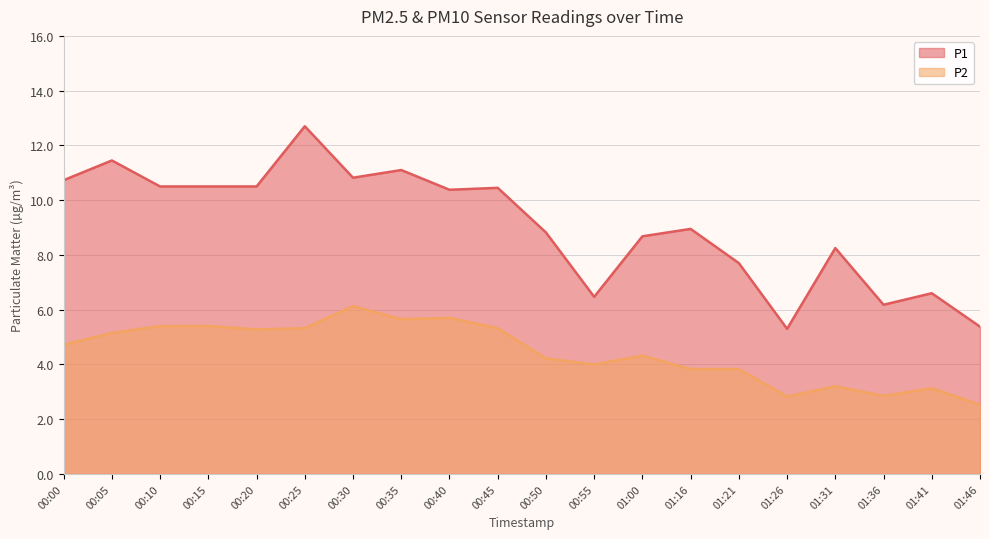

In P1, how many points are lower than both neighbors (excluding endpoints)?

5